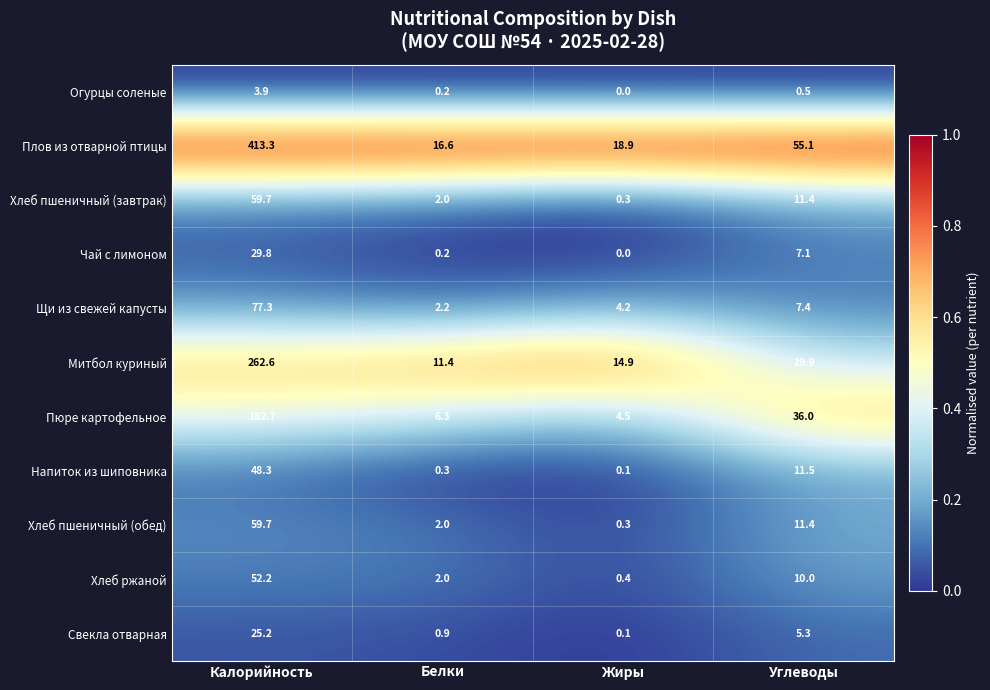

Which series has the largest range (max minus min)?

Плов из отварной птицы